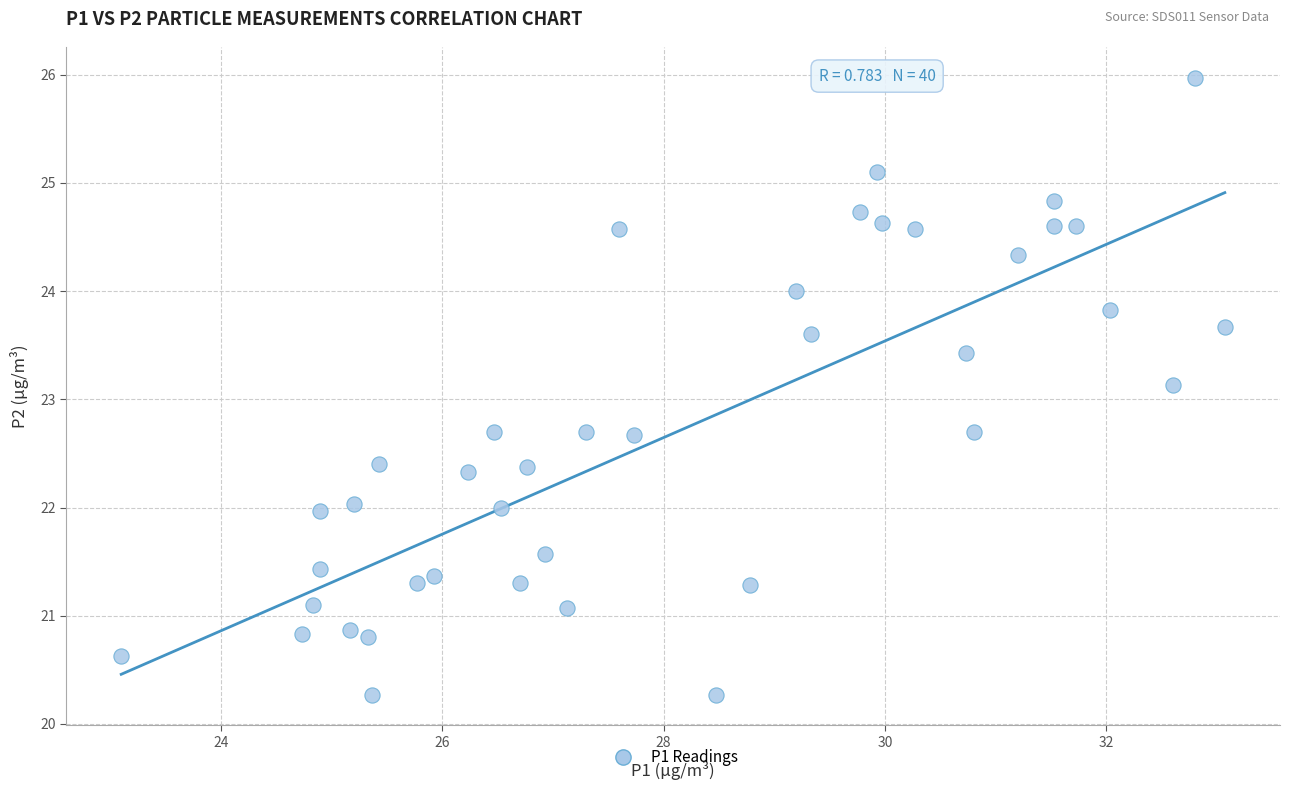

What Y value in the scatter plot is closest to 23?

23.1